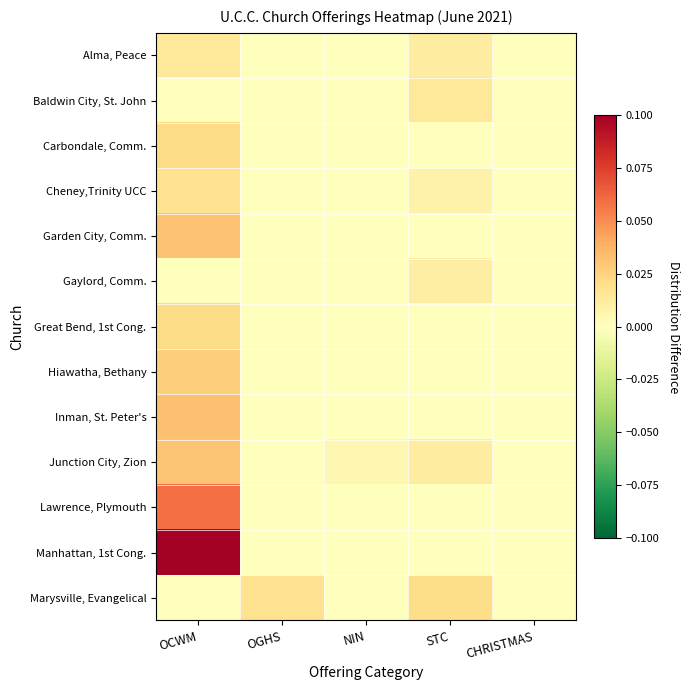

Count the number of categories in the chart.

5